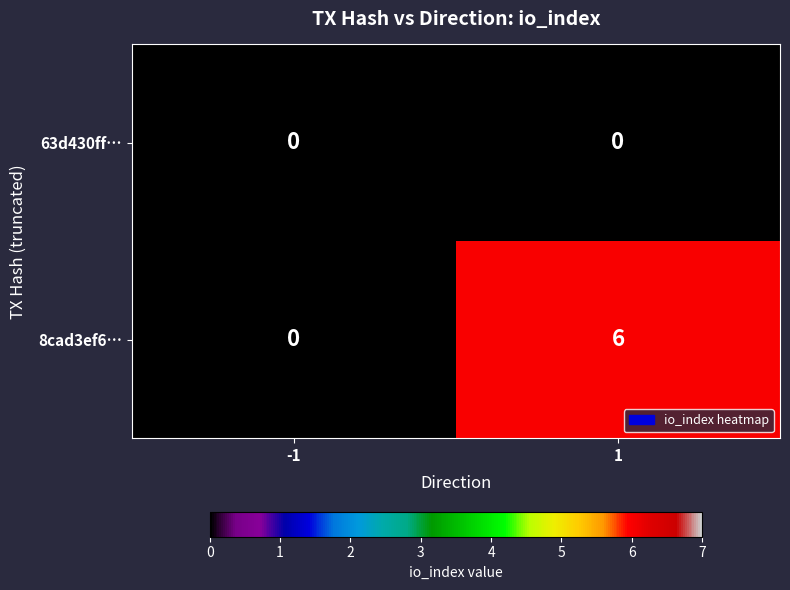

How many categories are shown in the chart?

2